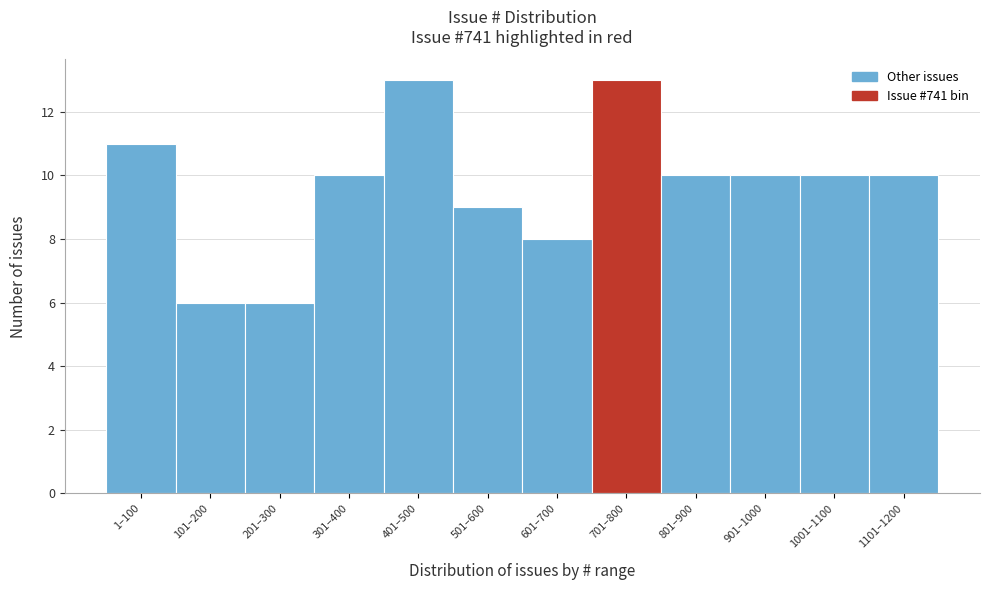

Reading left to right, extract all data points from this chart.

11	6	6	10	13	9	8	13	10	10	10	10